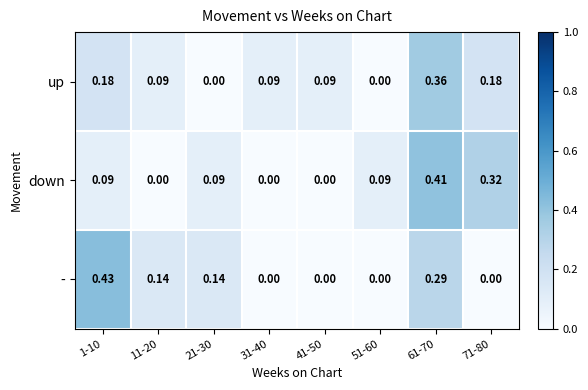

Rank the series at 61-70 from highest to lowest value.

down, up, -